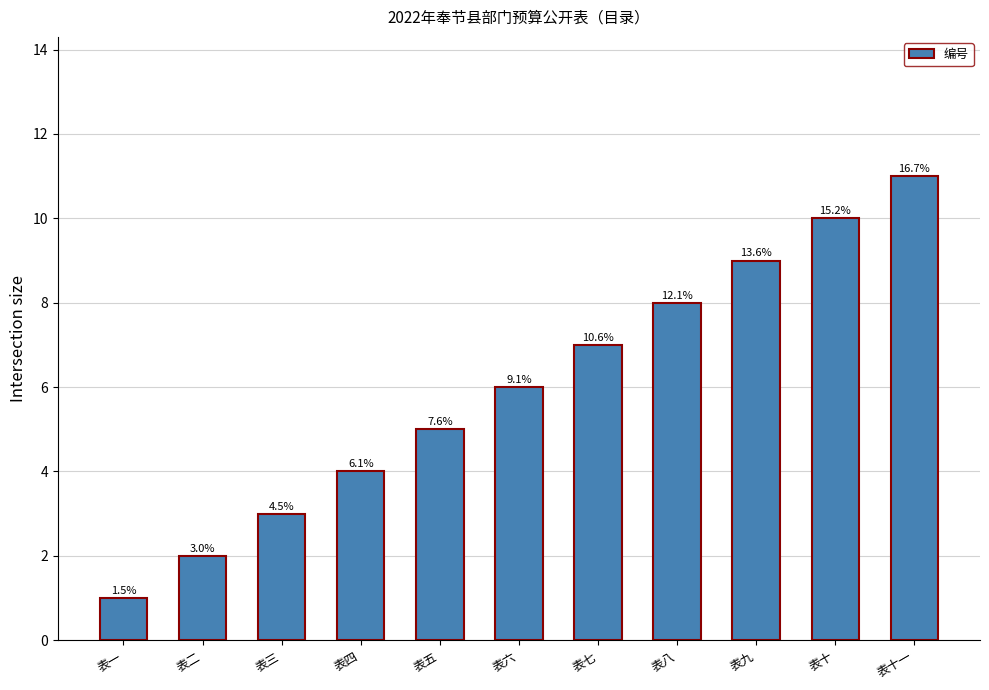

What is the difference between the maximum and minimum values?

10